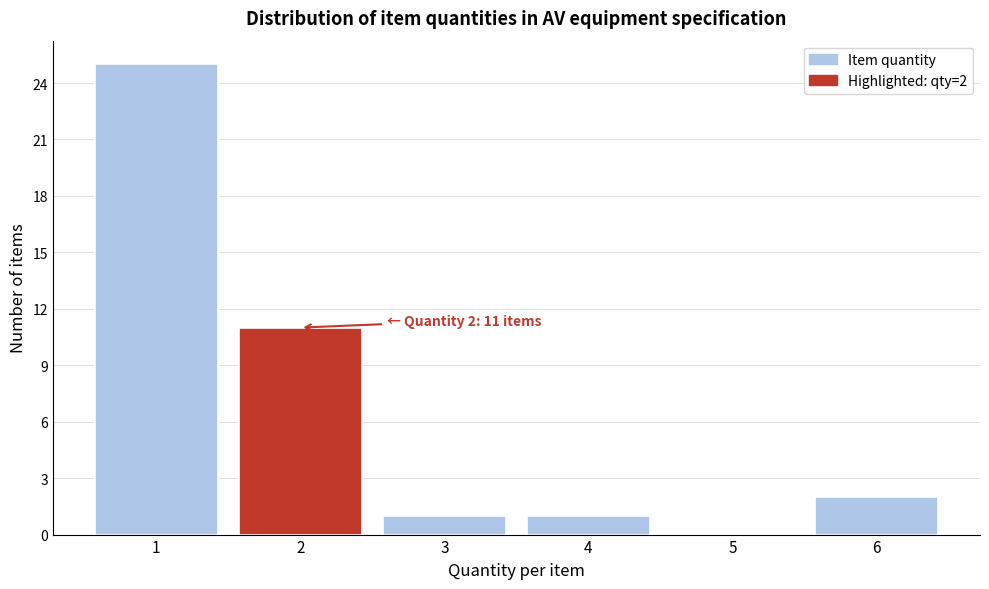

Which range on the x-axis has the tallest bar?

0.5 to 1.5